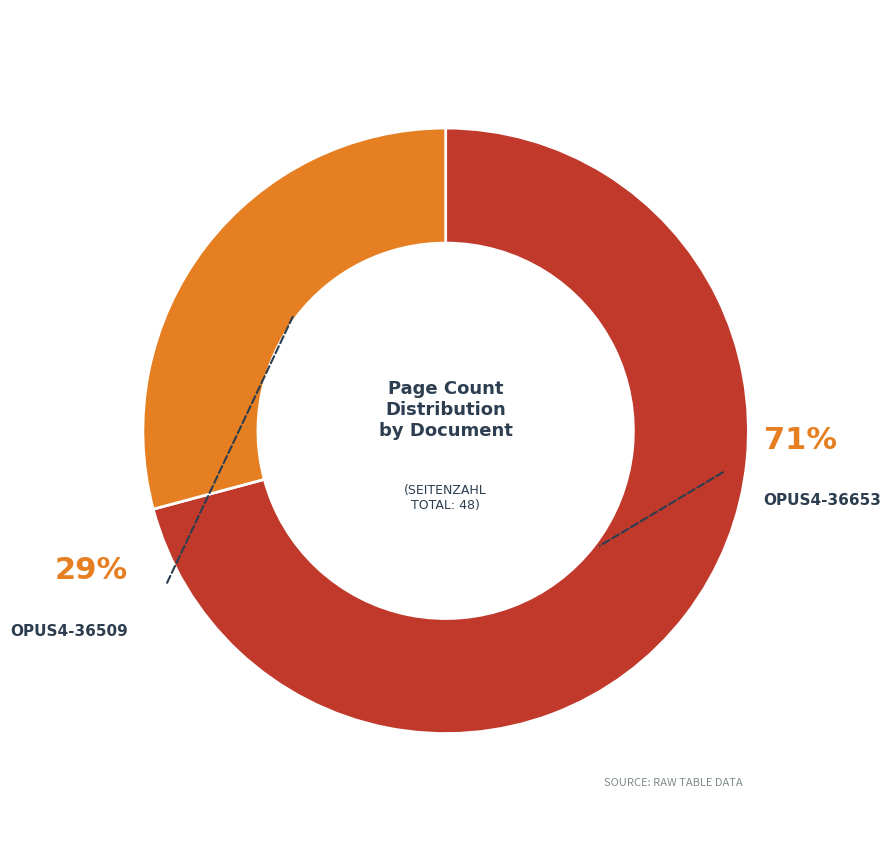

Count the number of slices in the pie.

2